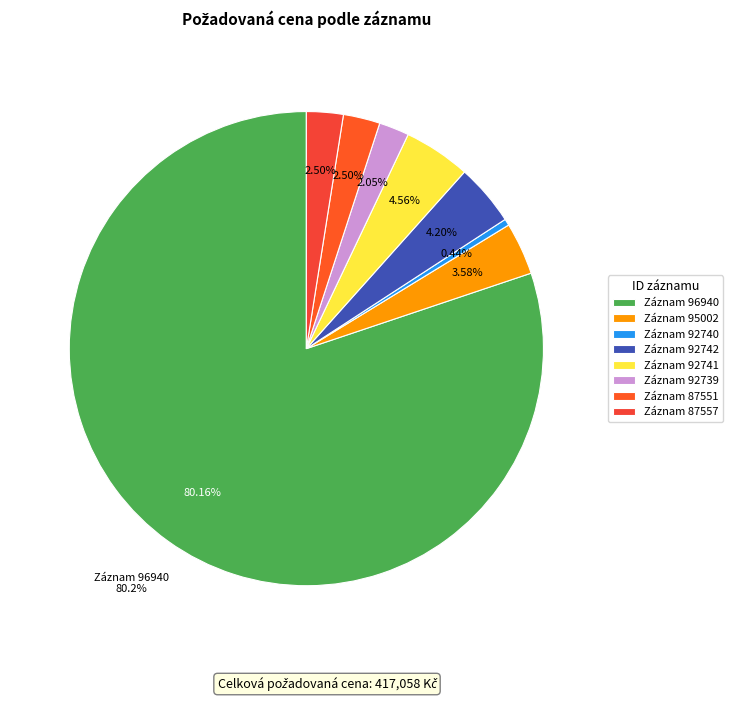

To the nearest percent, what portion does 95002 represent?

4%